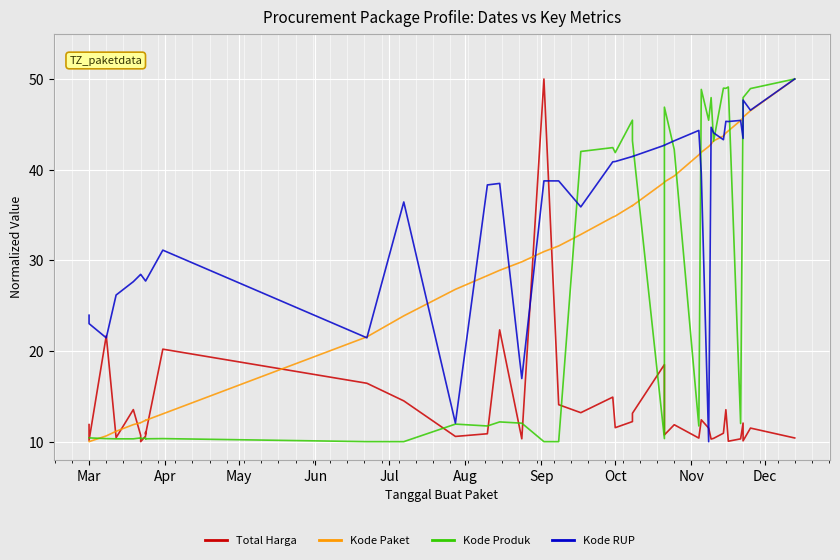

True or false: Kode Paket has a value of 50.7 at 15.

False